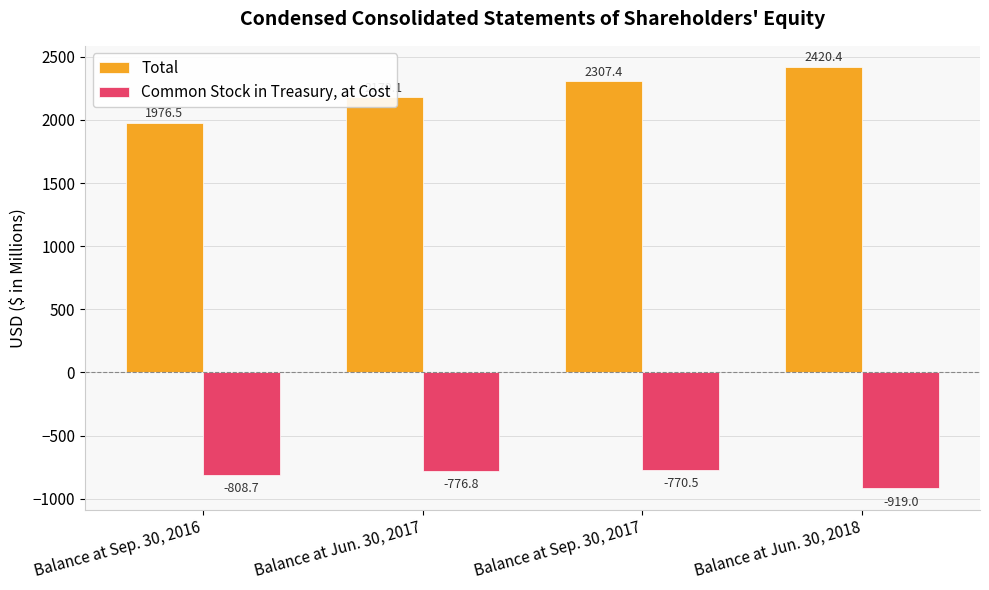

How many values in the Total series exceed 2307?

2